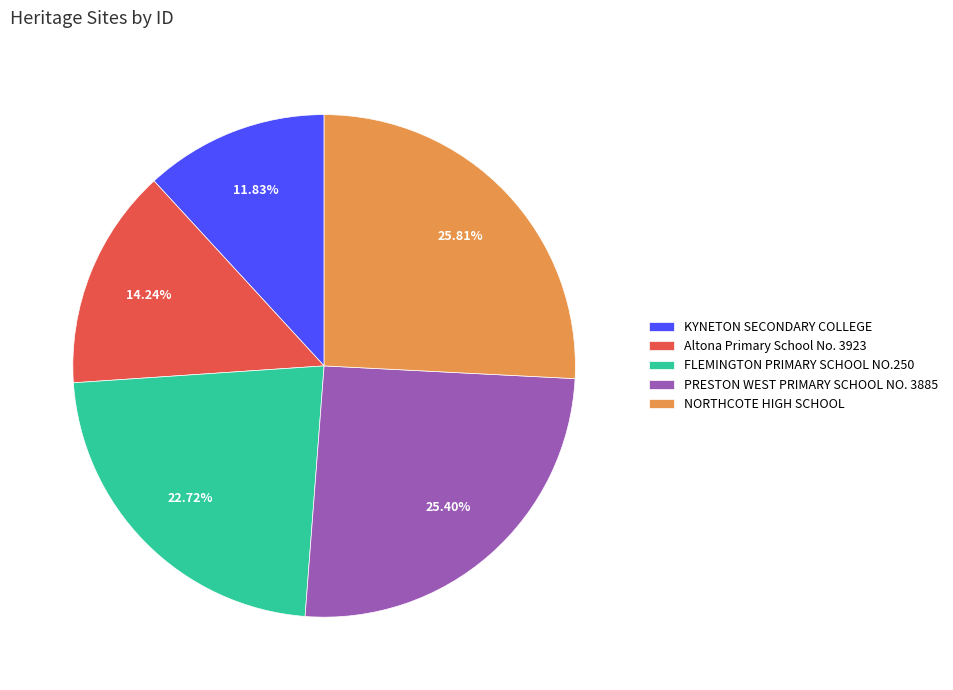

Which category has the smallest portion of the pie?

KYNETON SECONDARY COLLEGE